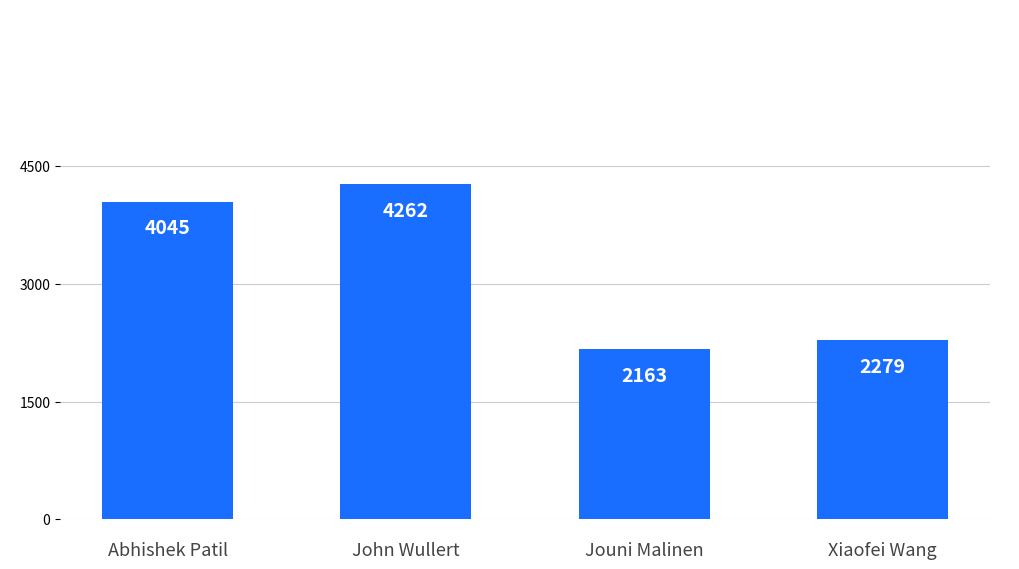

Does the chart contain stacked bars?

No